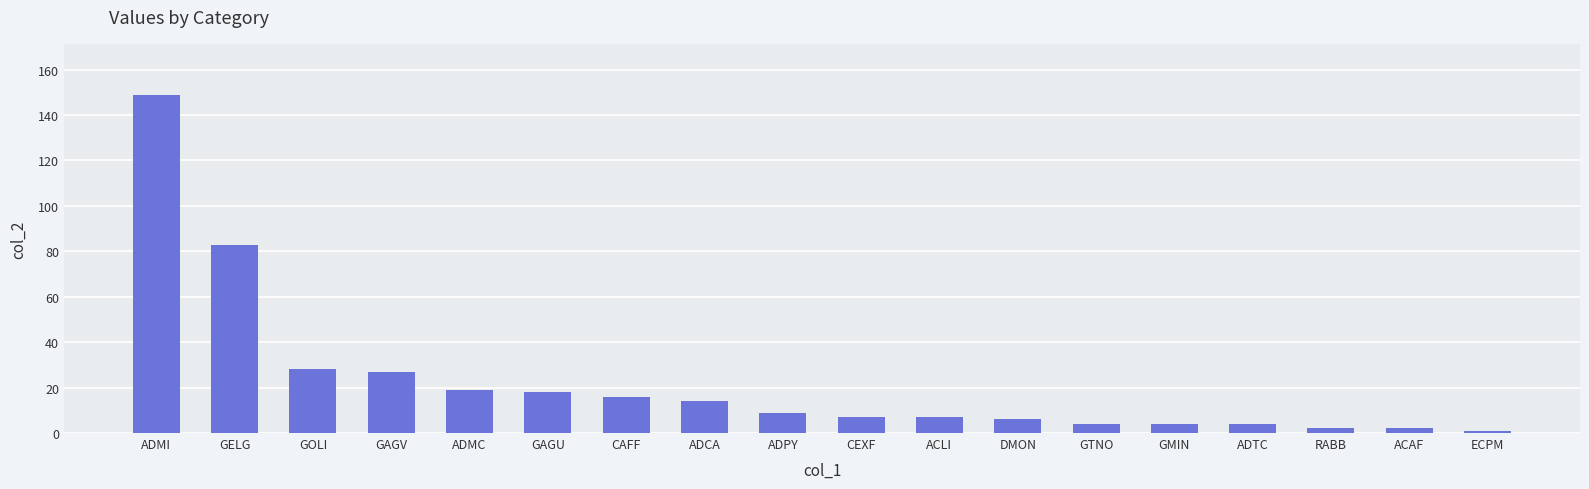

Reading left to right, extract all data points from this chart.

ADMI=149	GELG=83	GOLI=28	GAGV=27	ADMC=19	GAGU=18	CAFF=16	ADCA=14	ADPY=9	CEXF=7	ACLI=7	DMON=6	GTNO=4	GMIN=4	ADTC=4	RABB=2	ACAF=2	ECPM=1